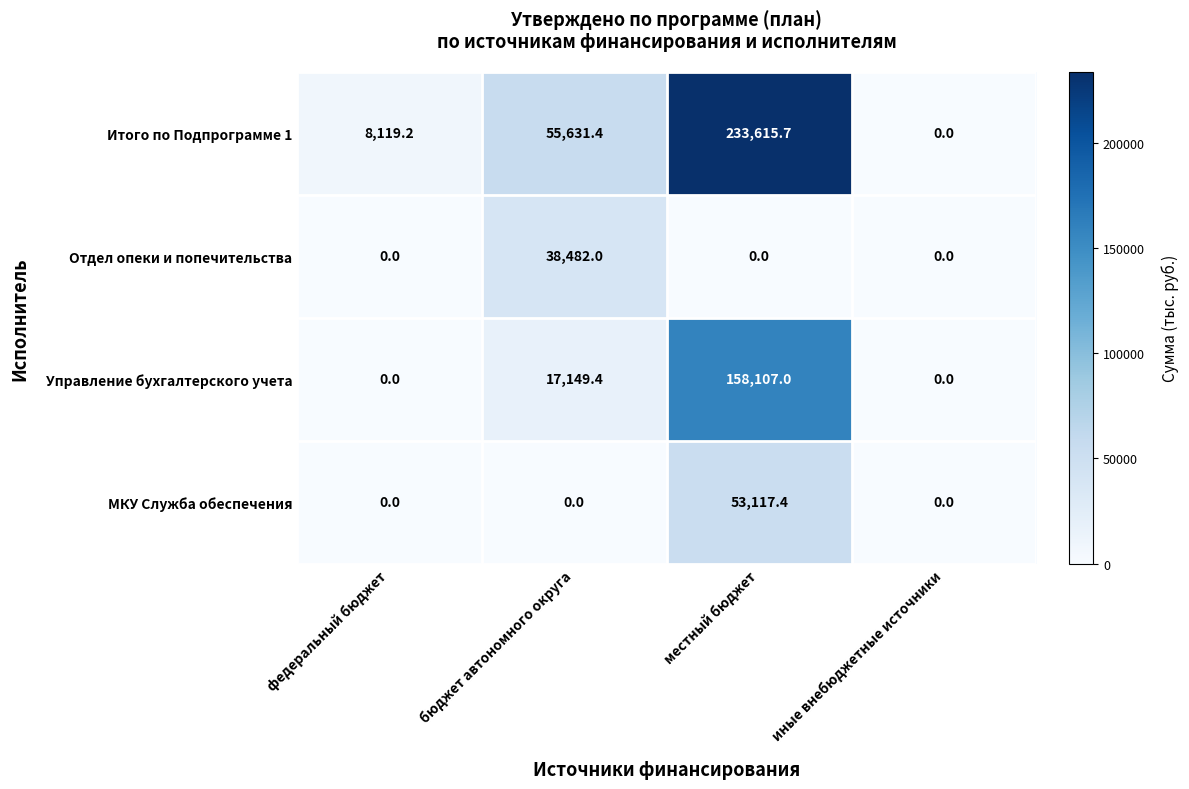

What is the difference between the МКУ Служба обеспечения values at местный бюджет and федеральный бюджет?

53117.4